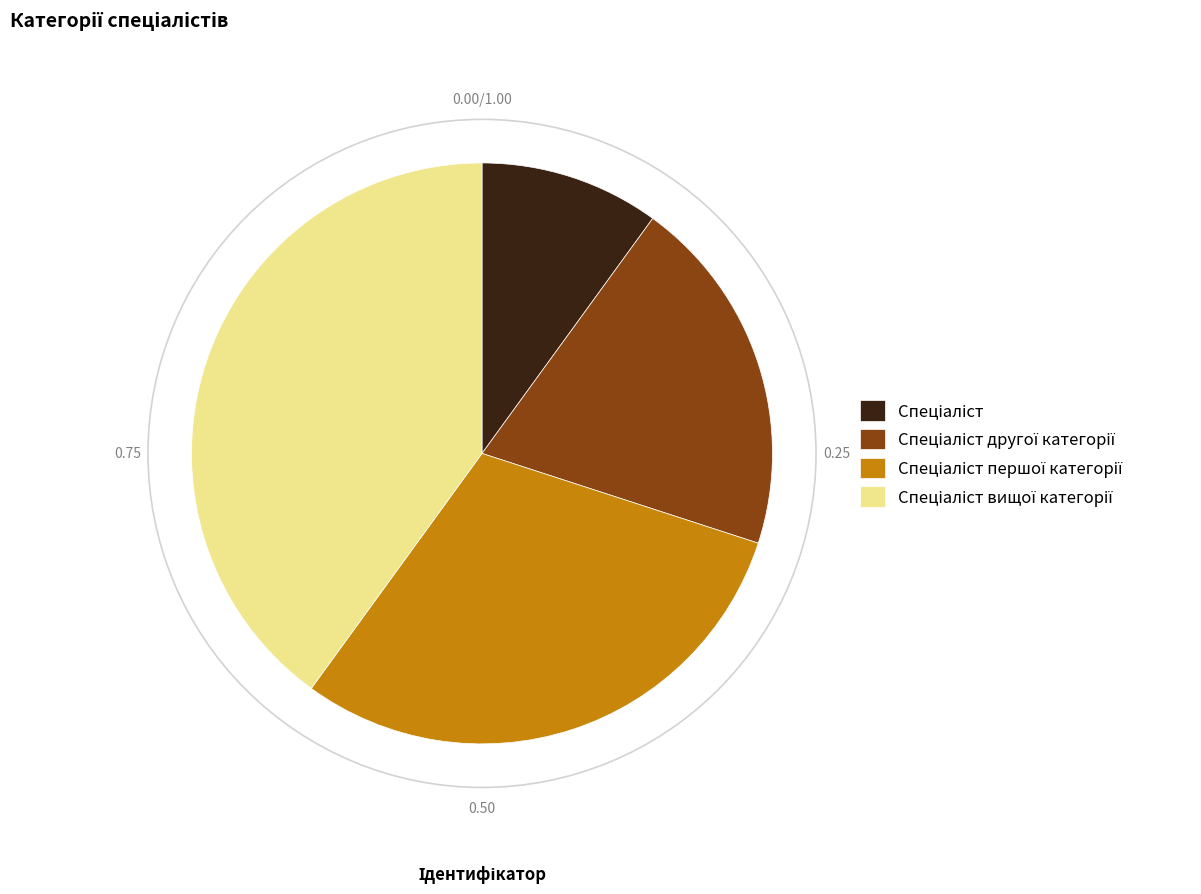

Does any single category account for the majority?

No